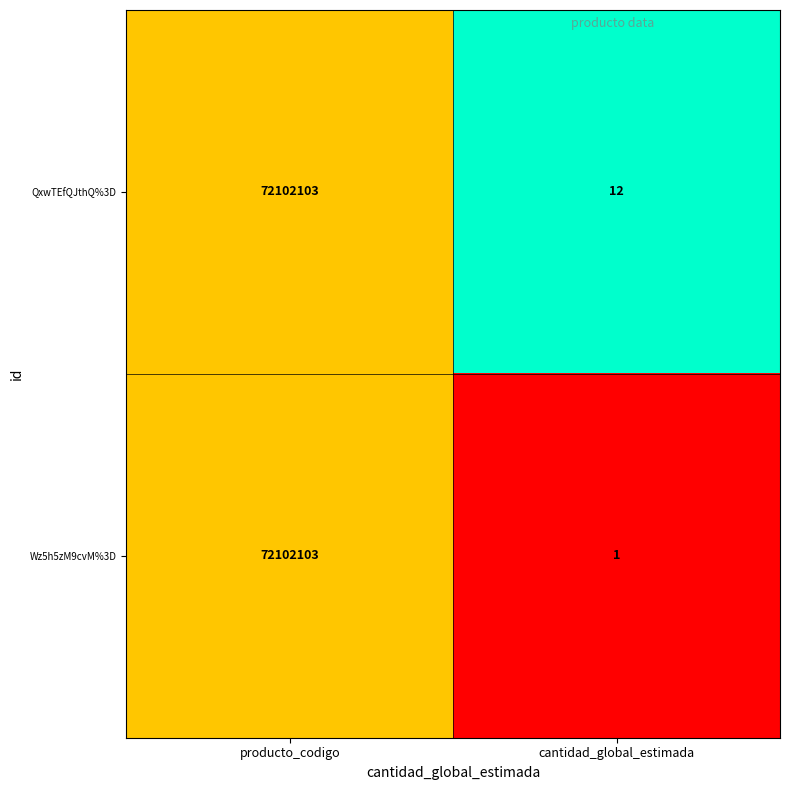

Rank the series by their average value, from lowest to highest.

Wz5h5zM9cvM%3D, QxwTEfQJthQ%3D